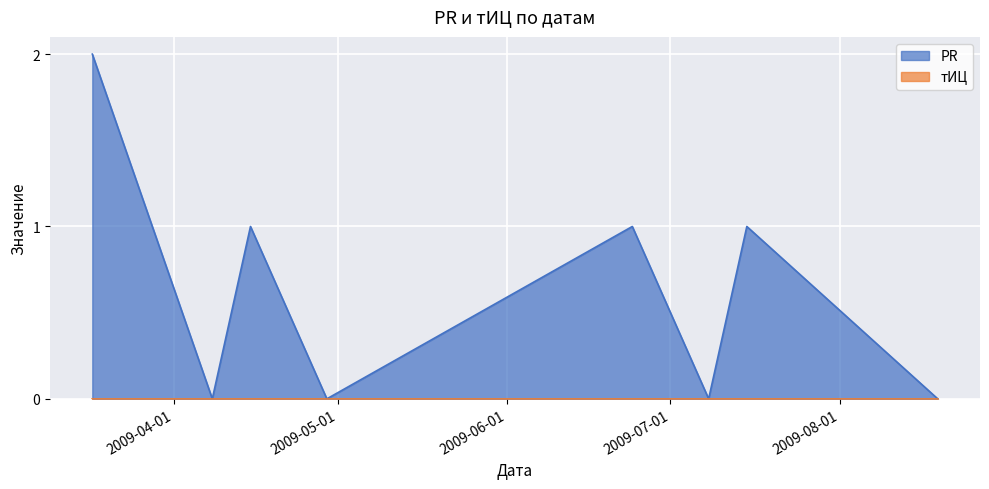

Reading left to right, what are all the values shown in this chart?

2	0	1	0	1	0	1	0